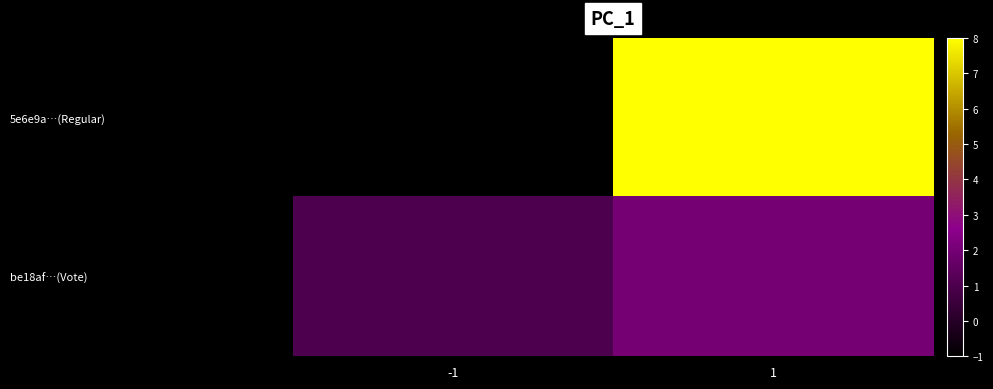

What is the minimum value shown in the chart?

-1